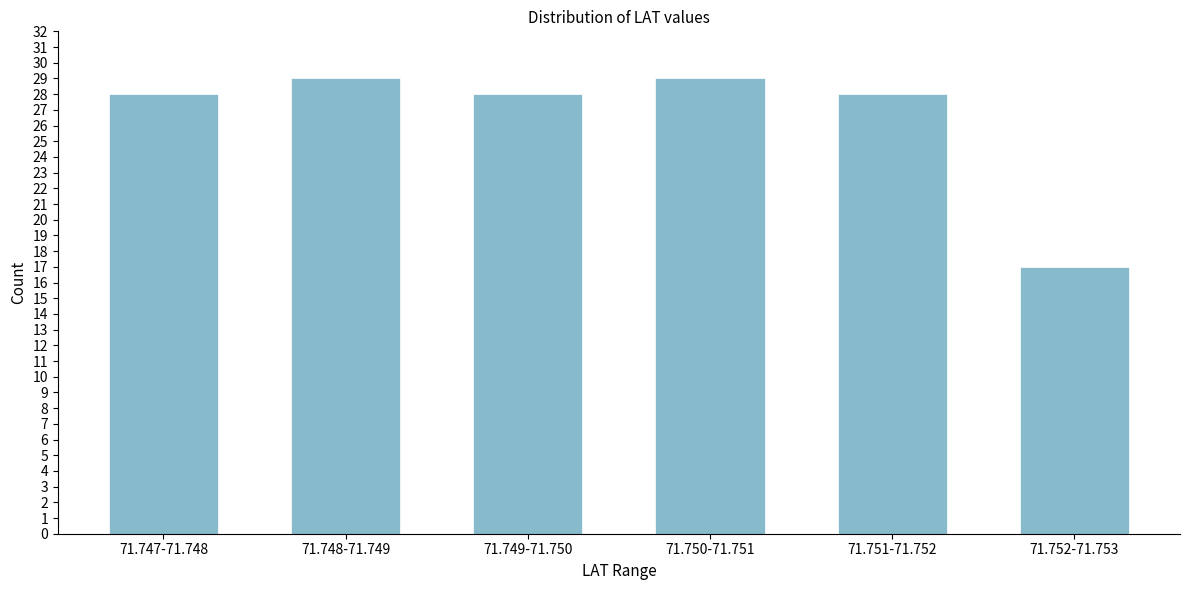

Reading left to right, list all the values displayed in this chart.

28	29	28	29	28	17